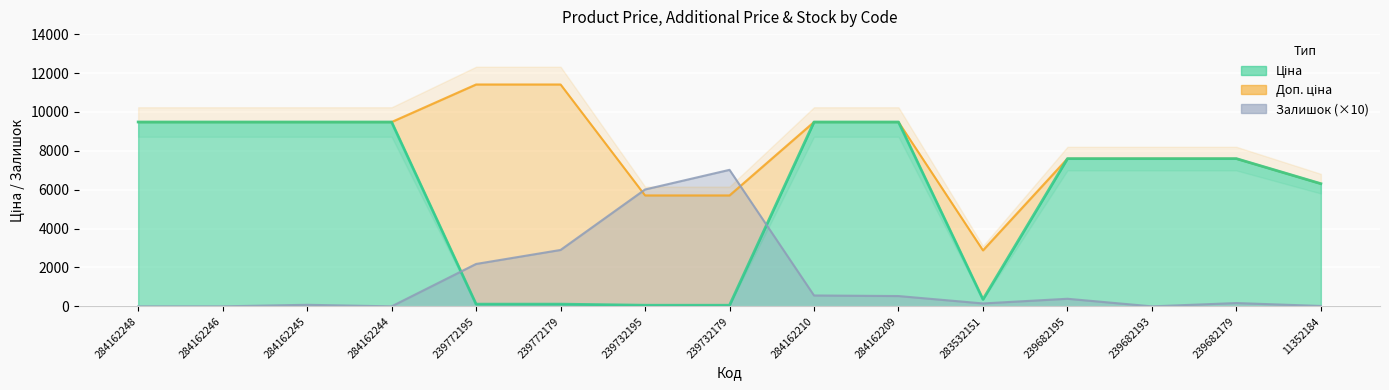

True or false: Ціна and Доп. ціна intersect in this chart.

False